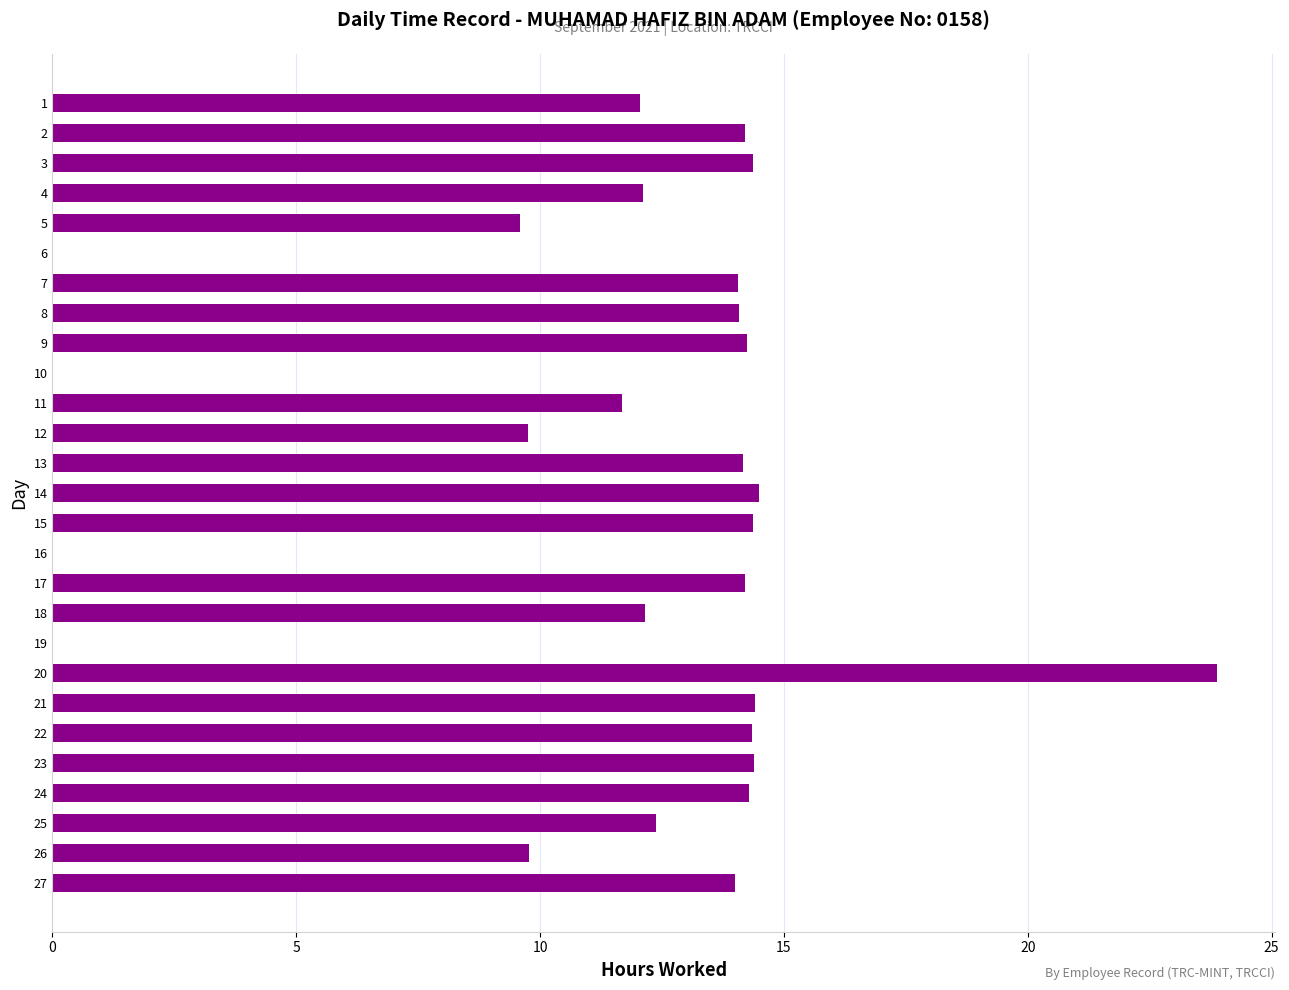

The value at 7 is 20.2. True or false?

False